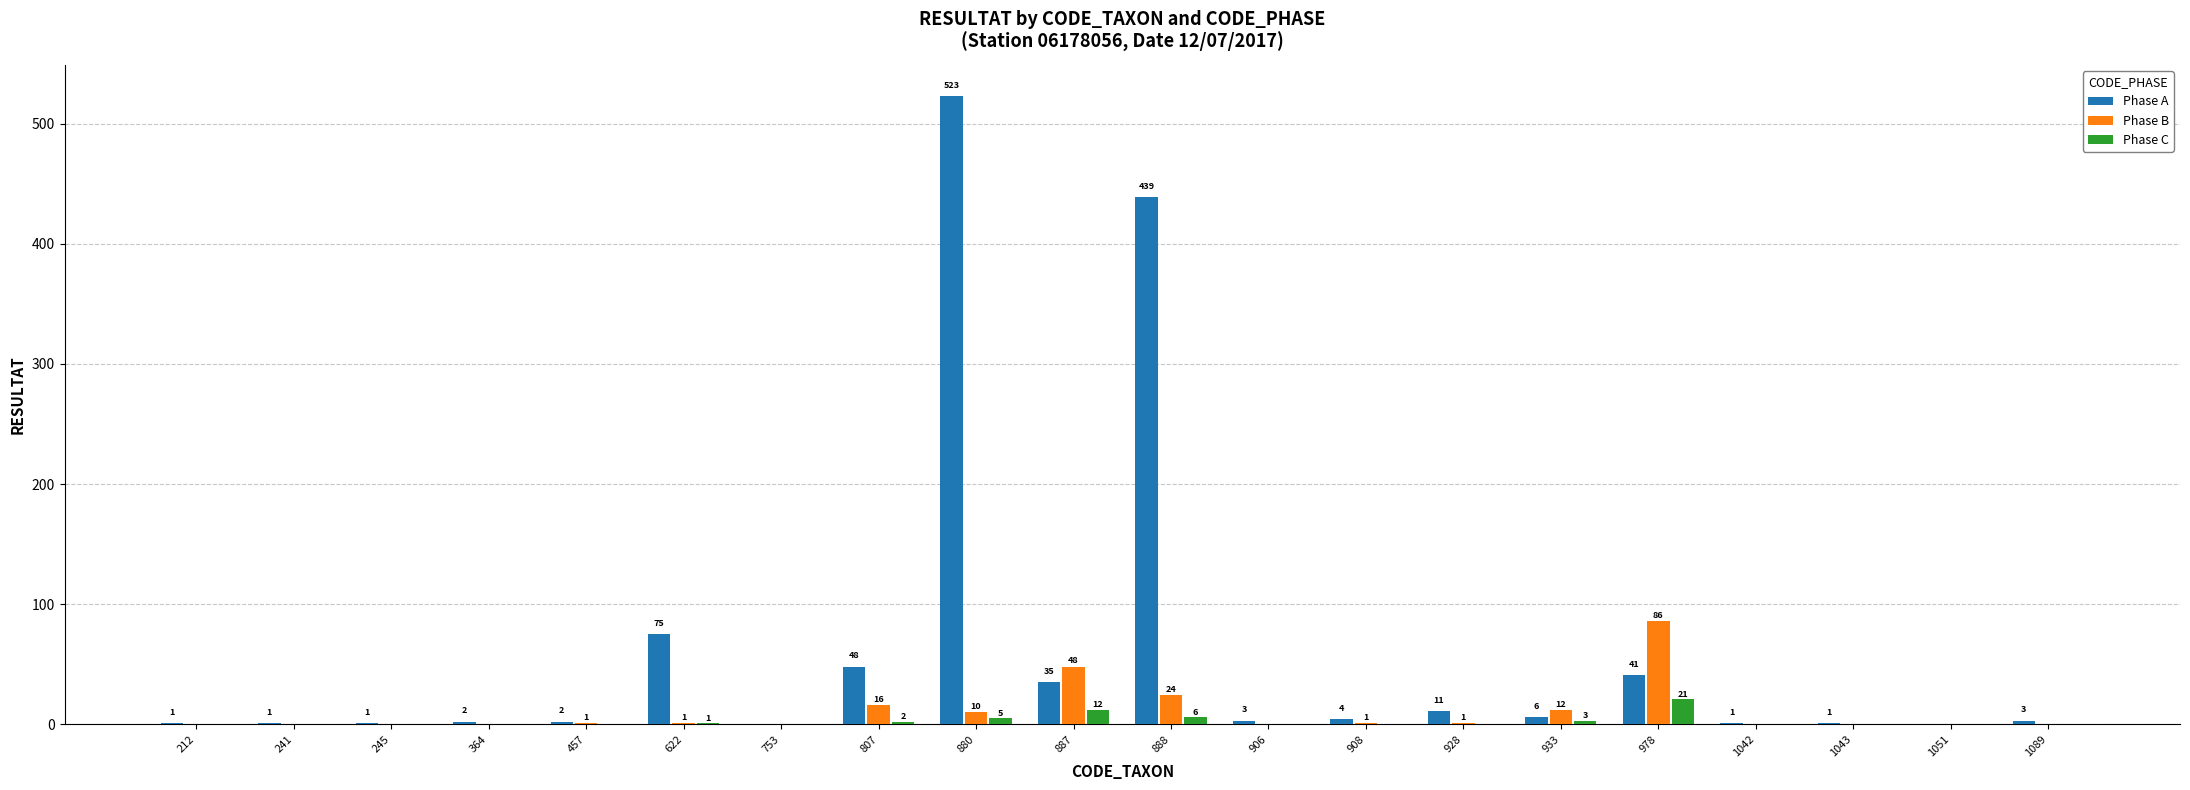

What is the maximum value for Phase A?

523